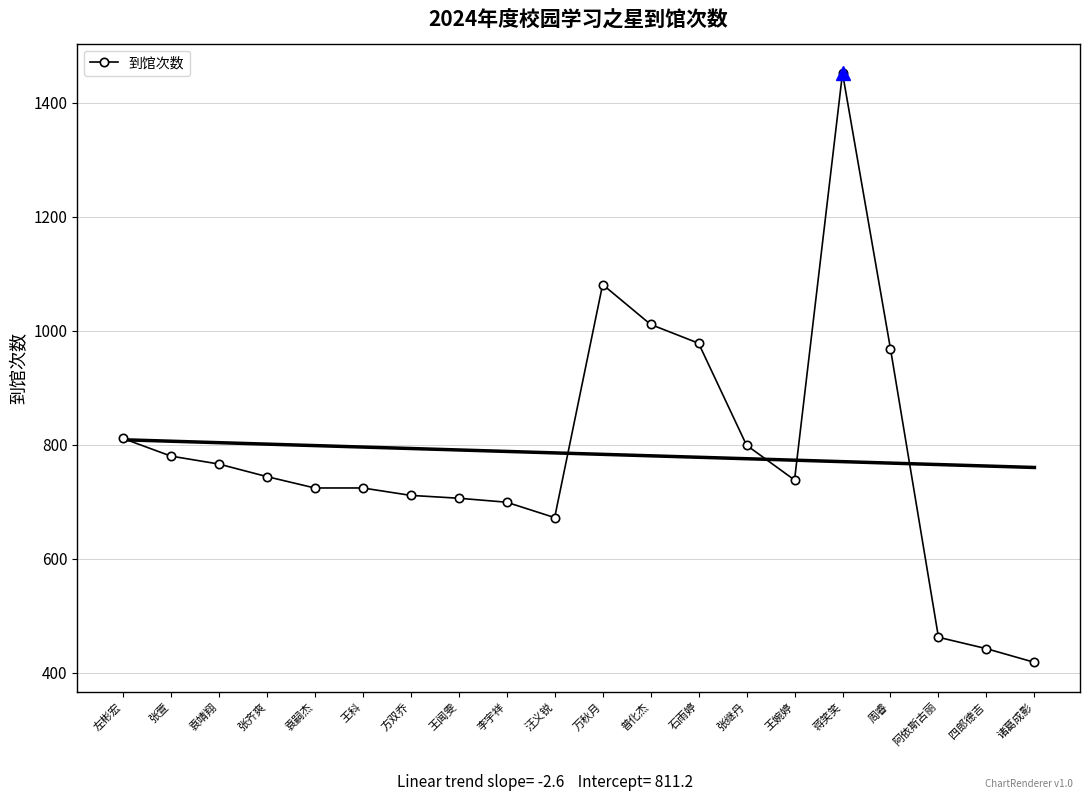

Does the chart have visible grid lines?

Yes